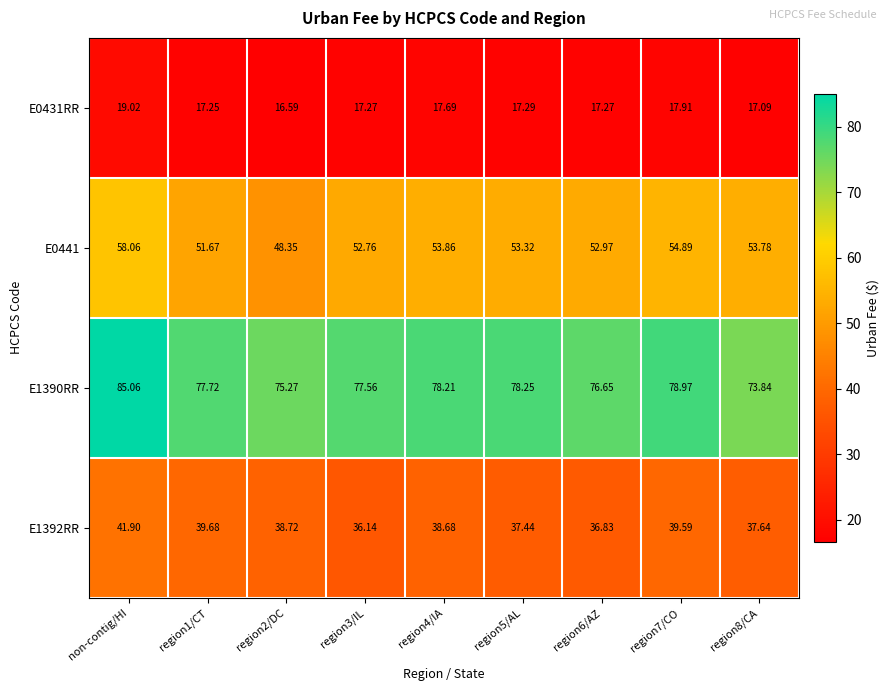

Is the value of E0441 at region7/CO greater than the value of E1392RR at region1/CT?

Yes